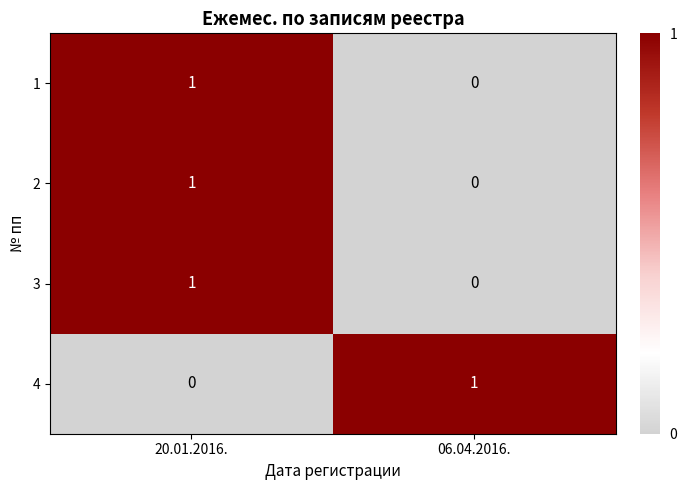

Which category has the lowest value in the 1 series?

06.04.2016.